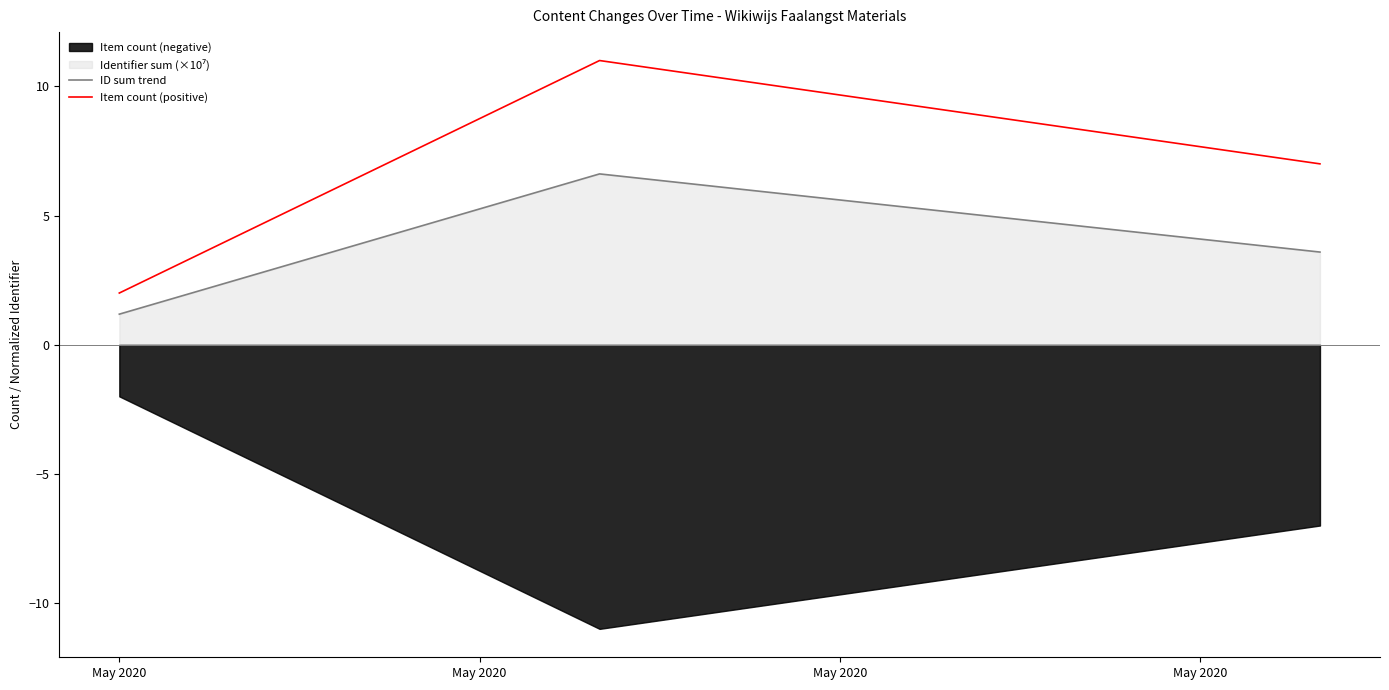

How many data points in Item count (positive) are less than 7?

1